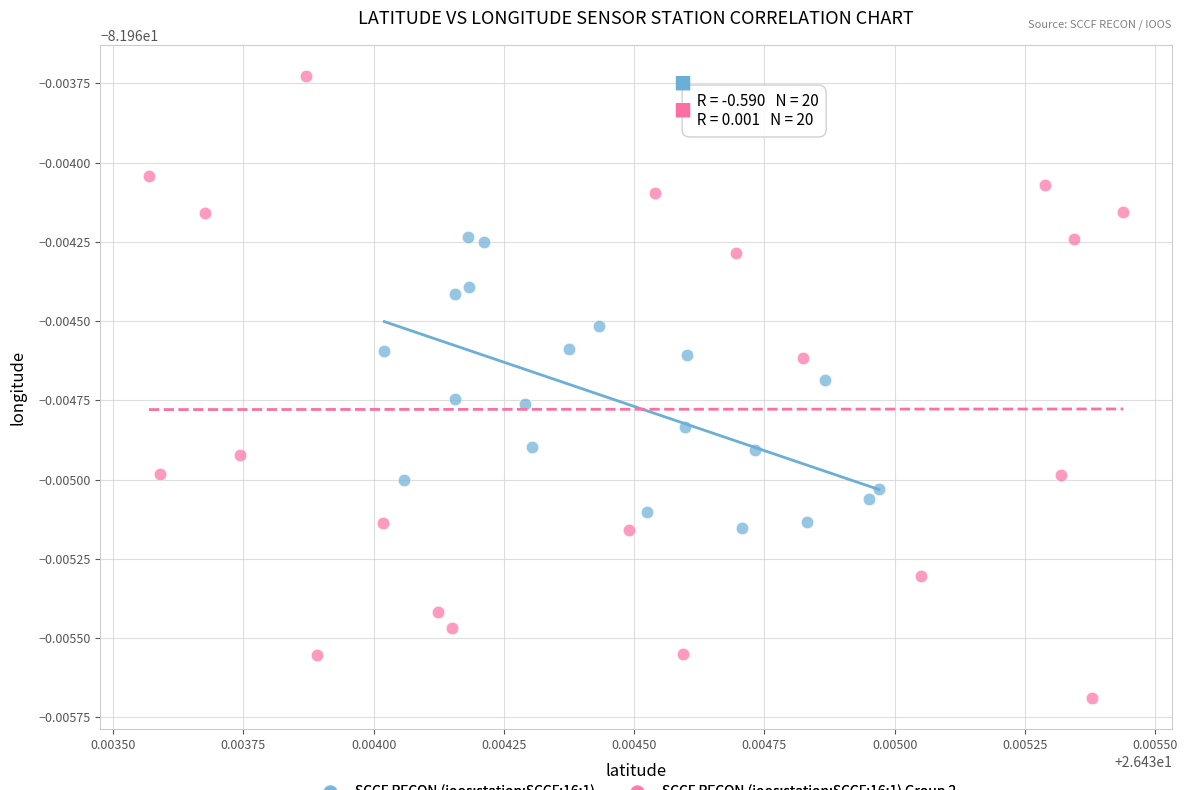

What are all the series names shown in the legend?

SCCF RECON (ioos:station:SCCF:16:1), SCCF RECON (ioos:station:SCCF:16:1) Group 2